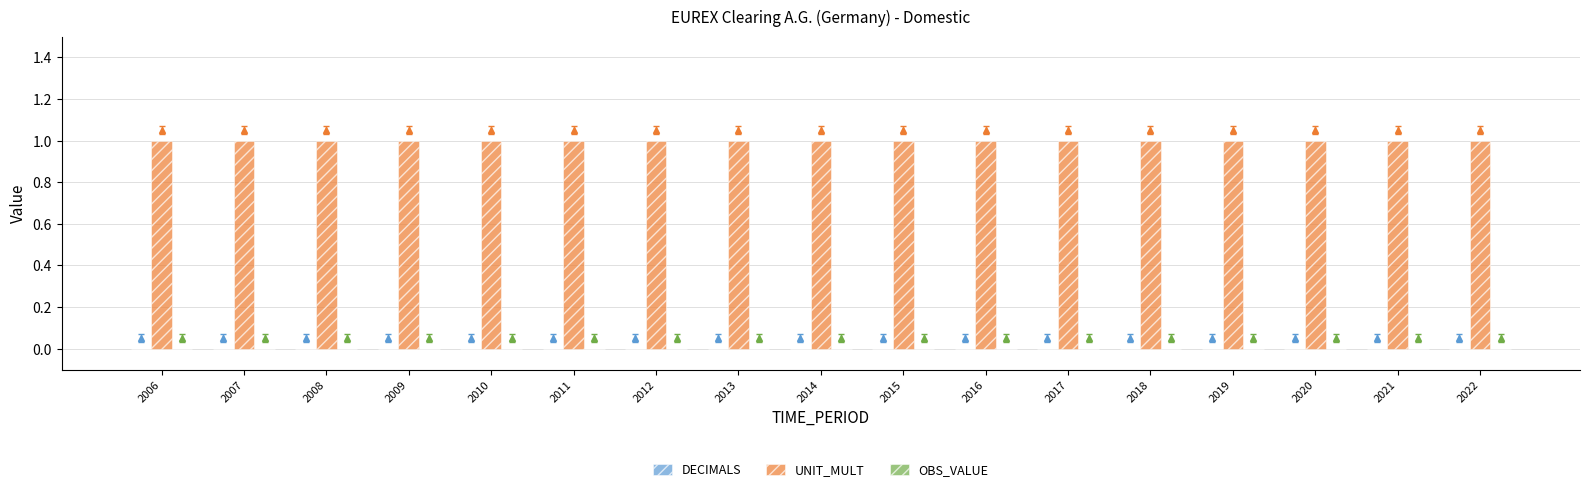

List the labels in order of DECIMALS value, largest first.

2006, 2007, 2008, 2009, 2010, 2011, 2012, 2013, 2014, 2015, 2016, 2017, 2018, 2019, 2020, 2021, 2022